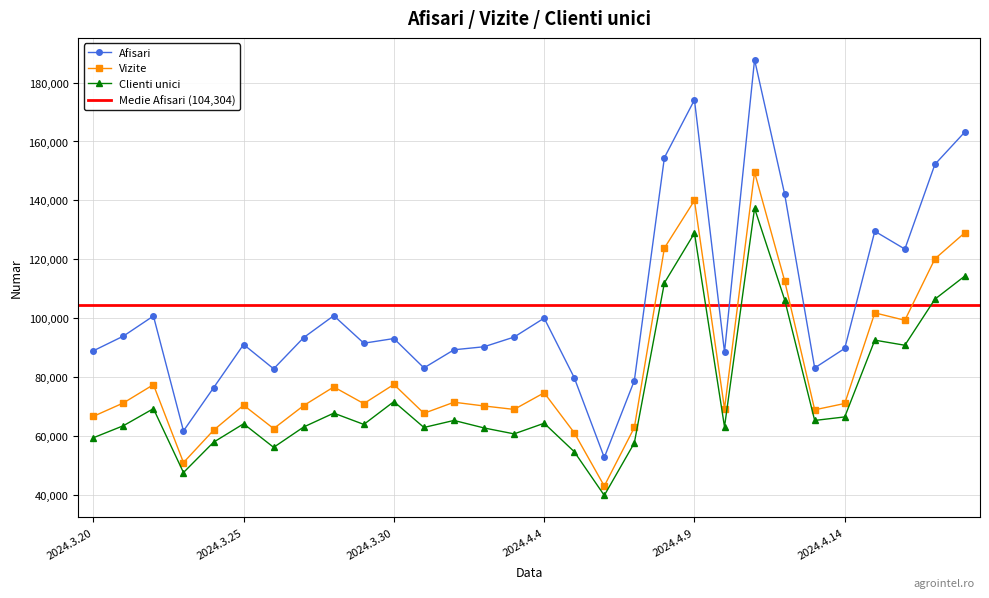

Which series has the largest range (max minus min)?

Afisari